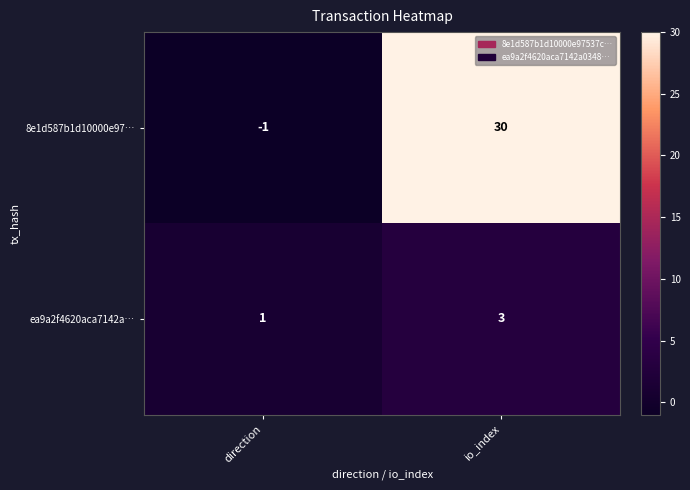

Count the number of data series in this chart.

2